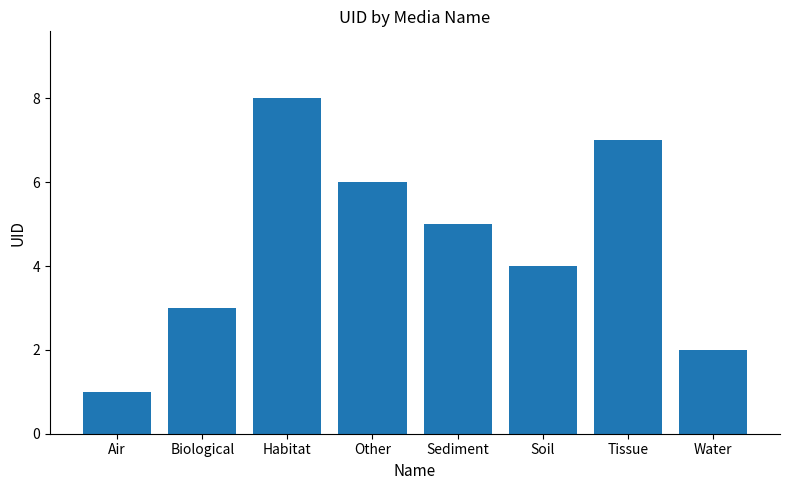

The value at Other is 9. True or false?

False